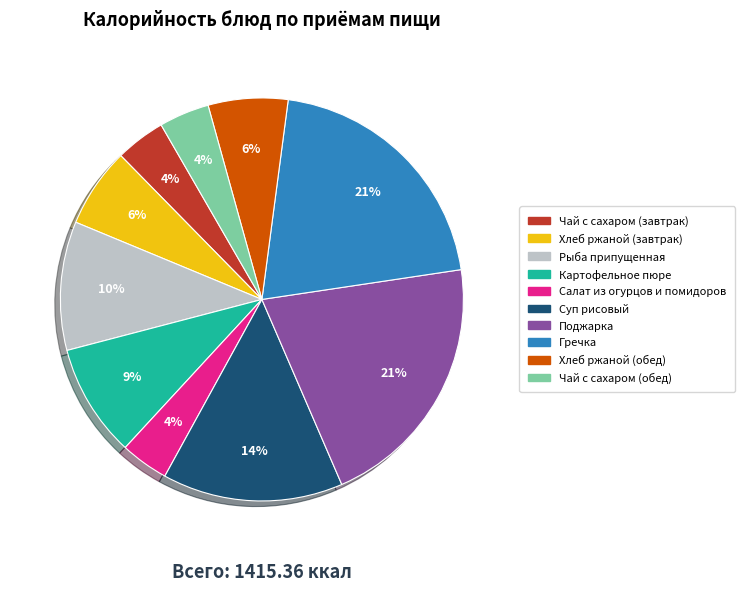

What is the ratio of the value at Чай с сахаром (завтрак) to the value at Рыба припущенная?

0.4